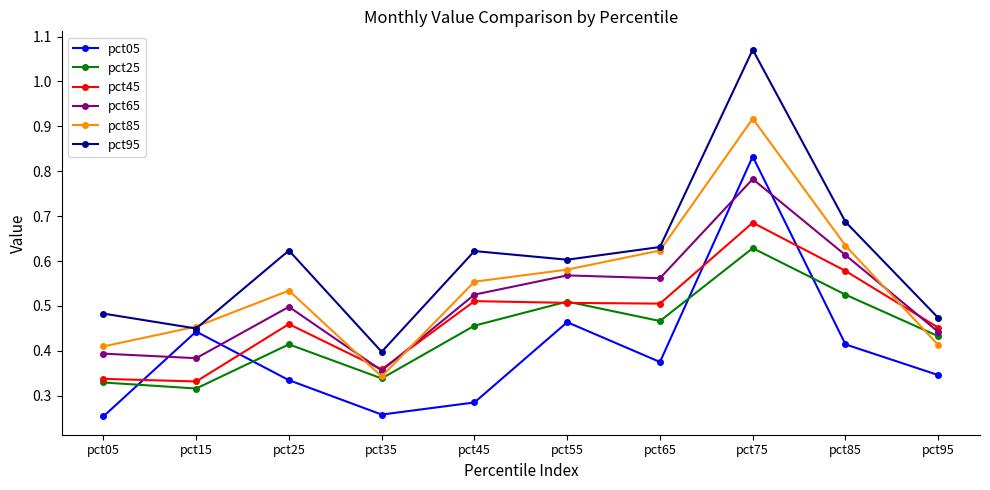

At which category does the chart reach its peak across all series?

pct75